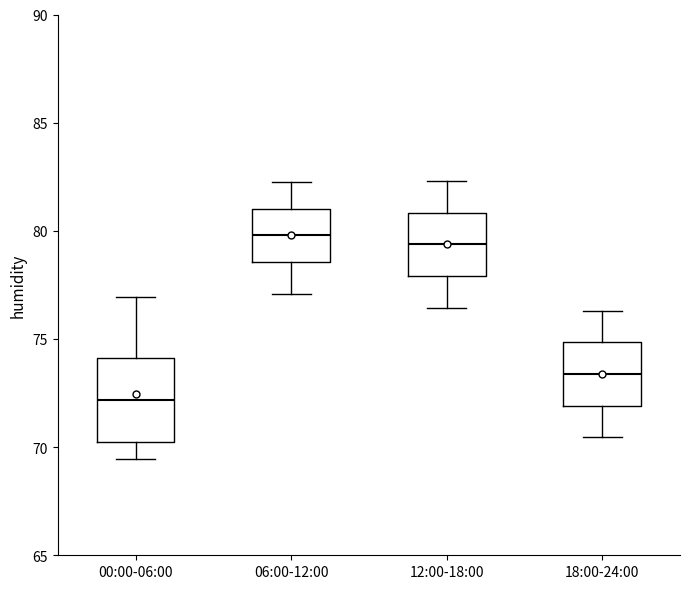

Reading left to right, read every box against the y-axis: the position of its median line, the range the box covers, and the ends of its whiskers. The values are not printed on the chart, so give them approximately, as read against the axis.

00:00-06:00: median 72.0, box 70.0 to 74.0, whiskers 69.5 to 77.0
06:00-12:00: median 80.0, box 78.5 to 81.0, whiskers 77.0 to 82.5
12:00-18:00: median 79.5, box 78.0 to 81.0, whiskers 76.5 to 82.5
18:00-24:00: median 73.5, box 72.0 to 75.0, whiskers 70.5 to 76.5